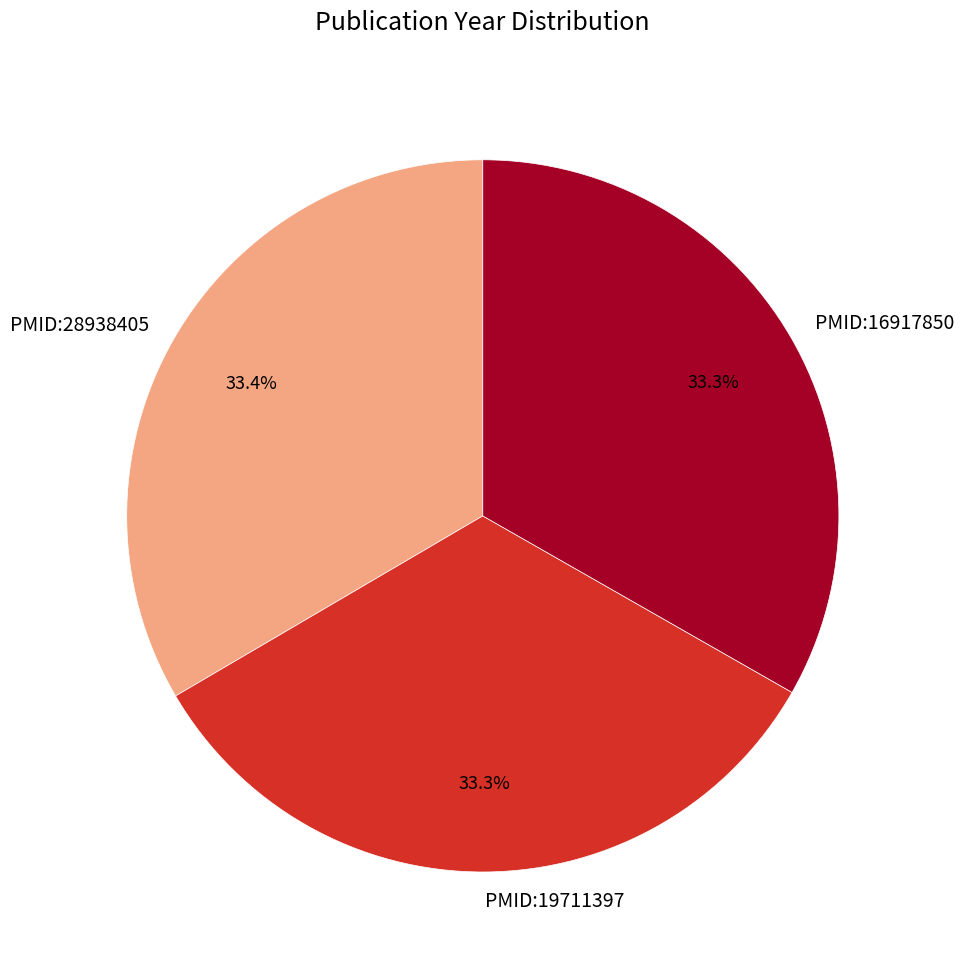

Does PMID:16917850 account for over 50% of the chart?

No